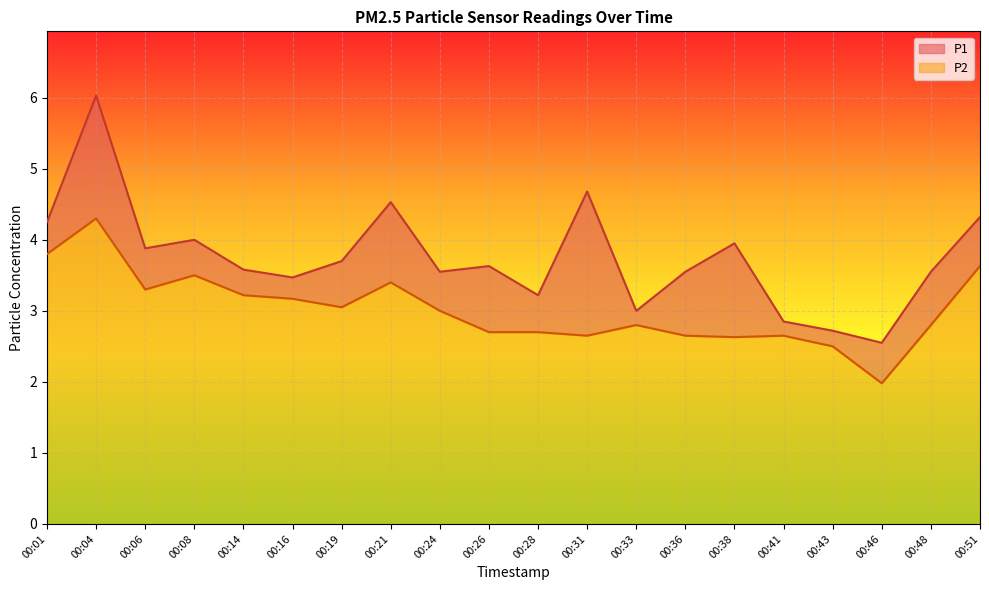

List the series in order of their overall mean, highest first.

P1, P2